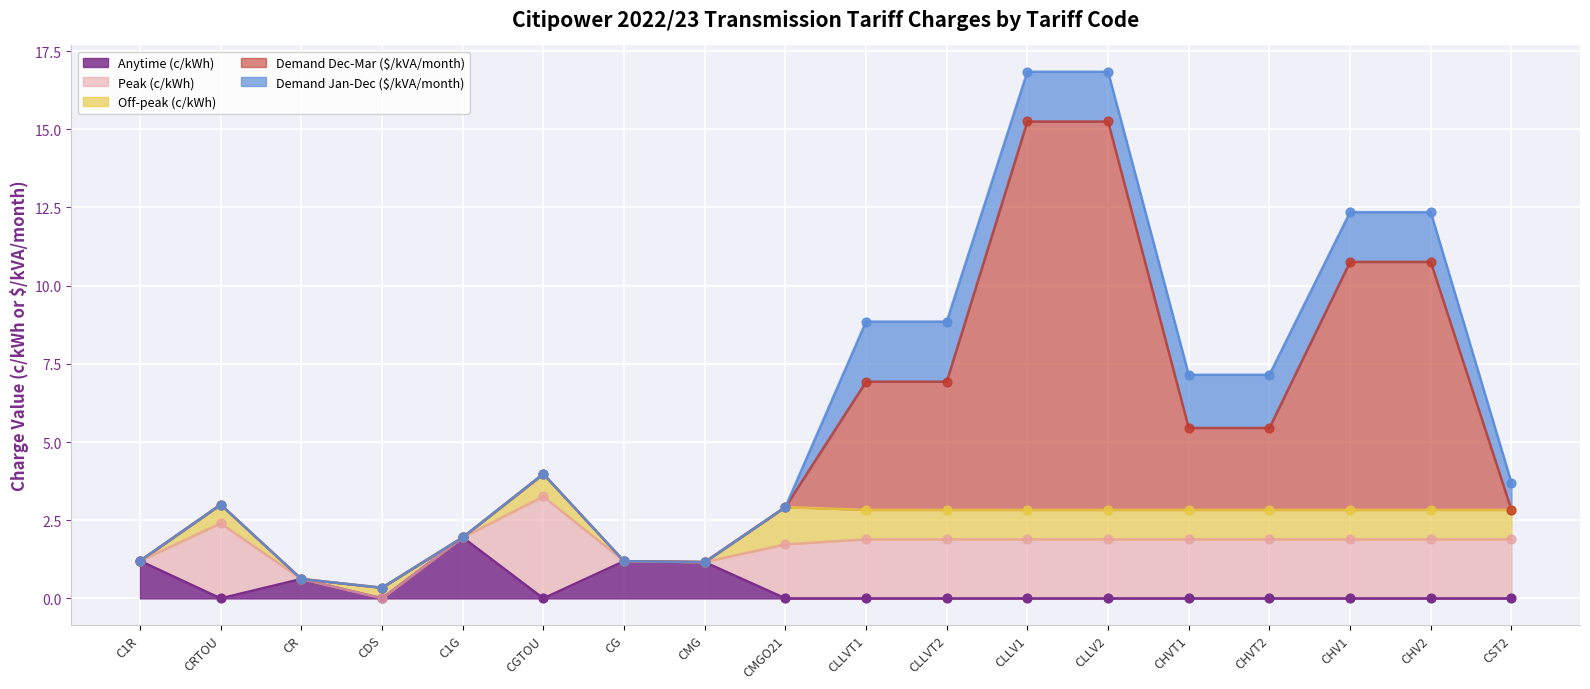

At which category is the sum across all series the highest?

CLLV1